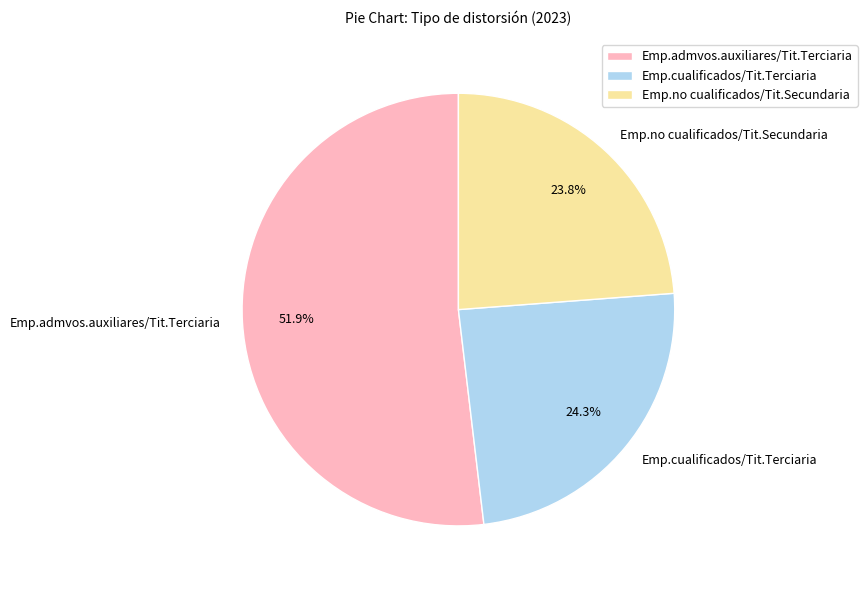

Rank the categories by value from lowest to highest.

Emp.no cualificados/Tit.Secundaria, Emp.cualificados/Tit.Terciaria, Emp.admvos.auxiliares/Tit.Terciaria